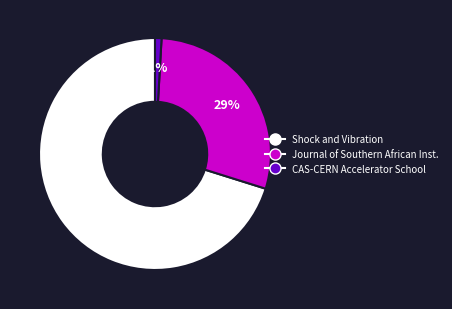

Is there any slice that represents more than half of the pie?

Yes